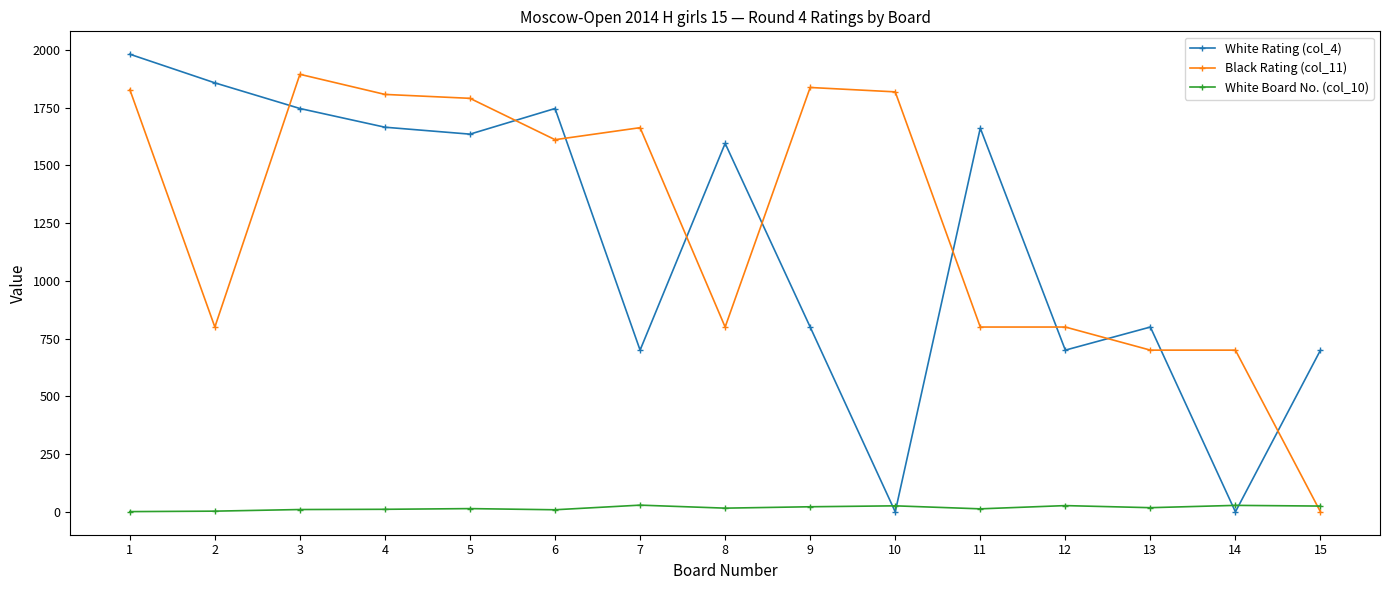

Is the value of Black Rating (col_11) at 3 greater than the value of White Rating (col_4) at 15?

Yes